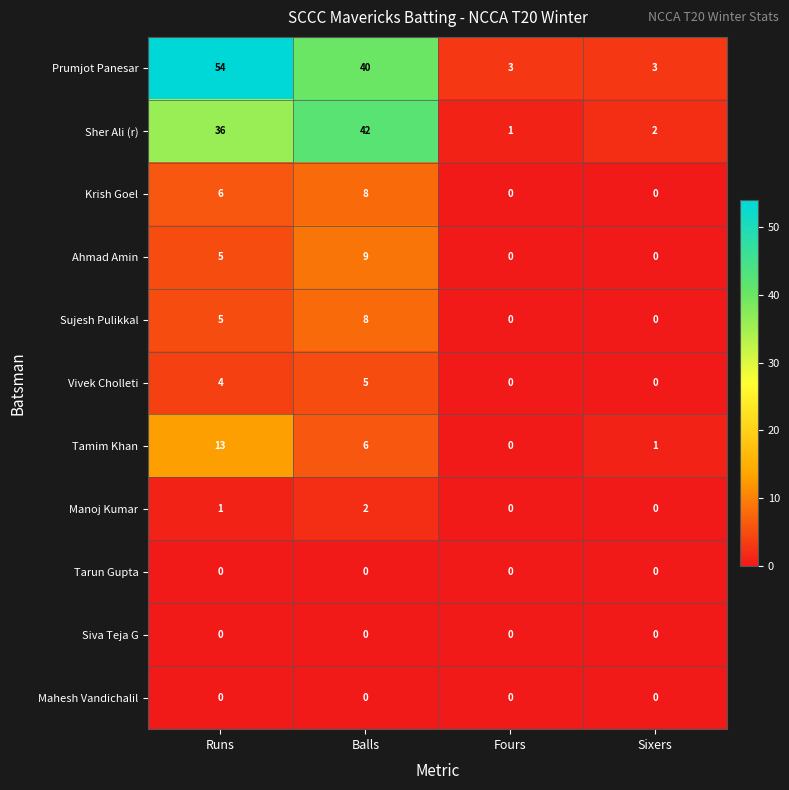

The Siva Teja G series shows 0 at Sixers. True or false?

True